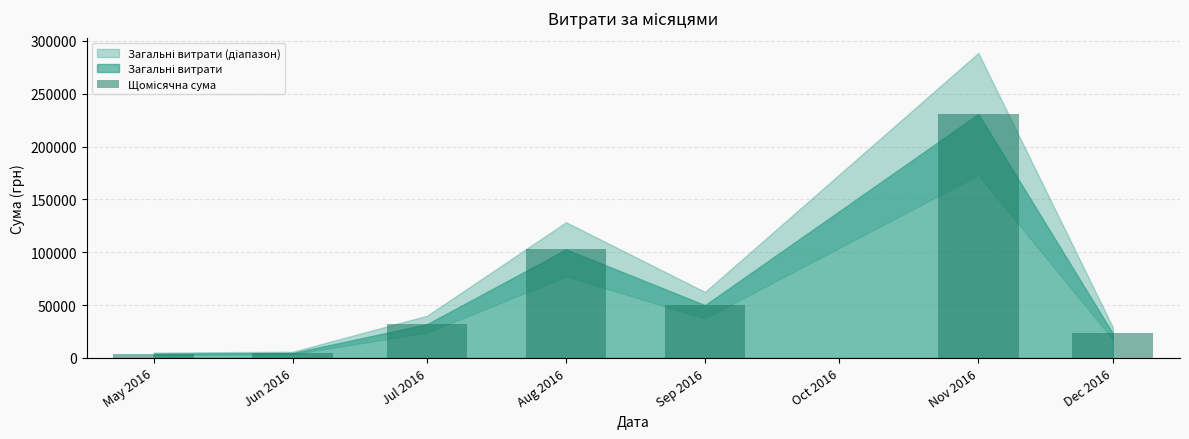

The chart shows a value of 4007.3 at May 2016. True or false?

True